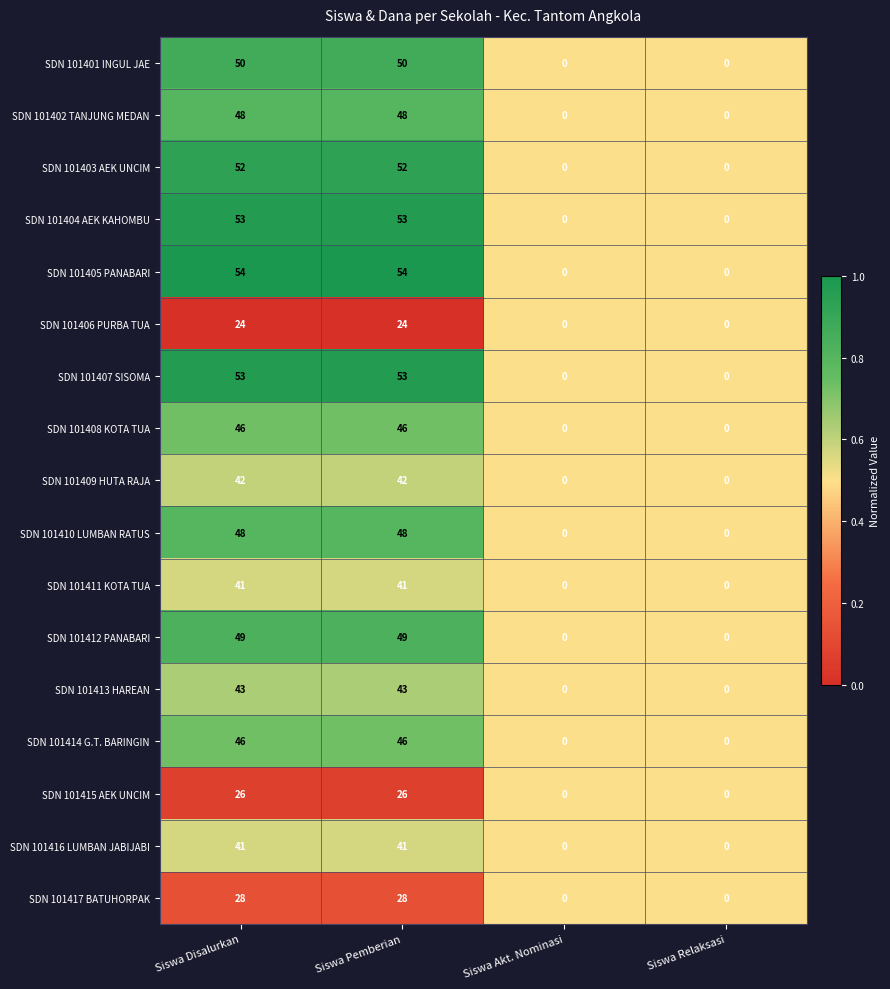

Read the SDN 101407 SISOMA value at Siswa Pemberian.

53